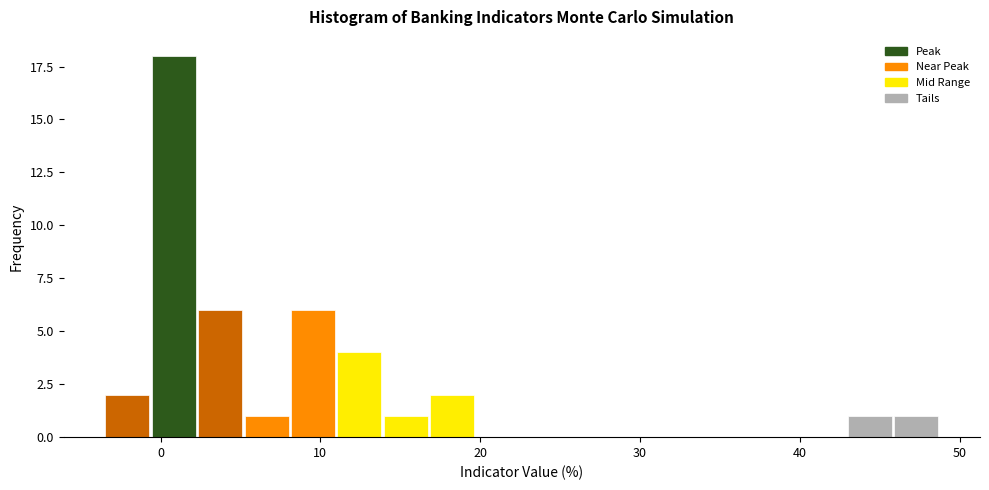

Read against the x-axis, roughly where is the centre of the tallest bar?

1